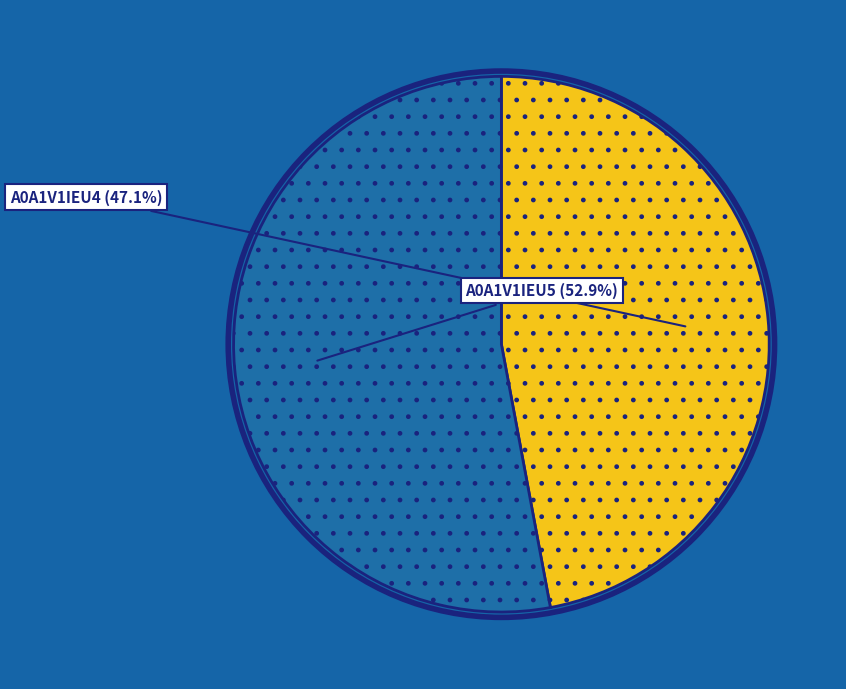

To the nearest percent, what is the combined percentage of A0A1V1IEU4 and A0A1V1IEU5?

100%